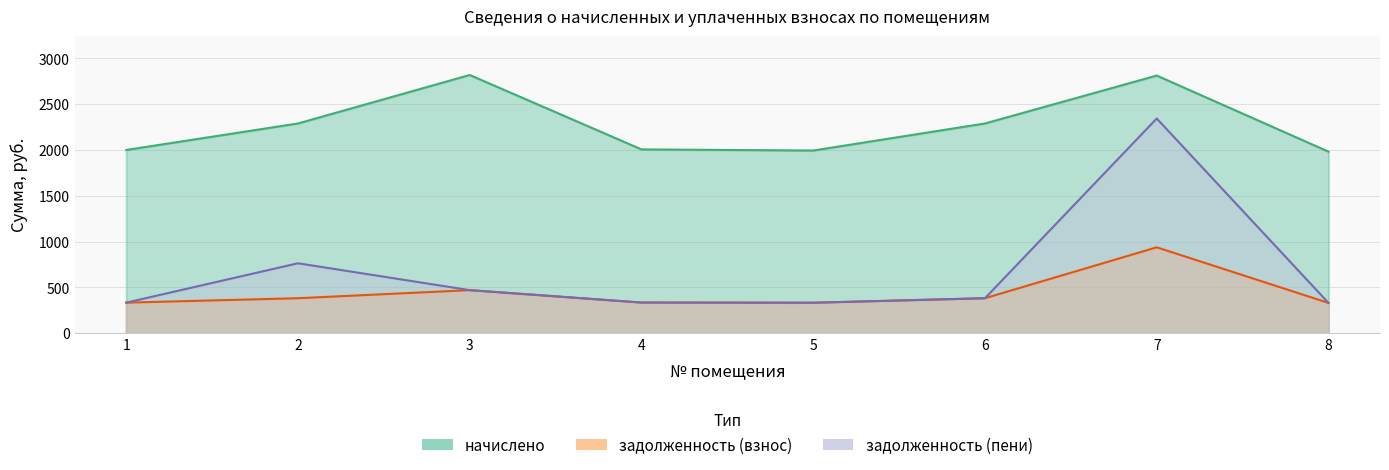

How many interior local valleys does the задолженность (пени) series have?

1